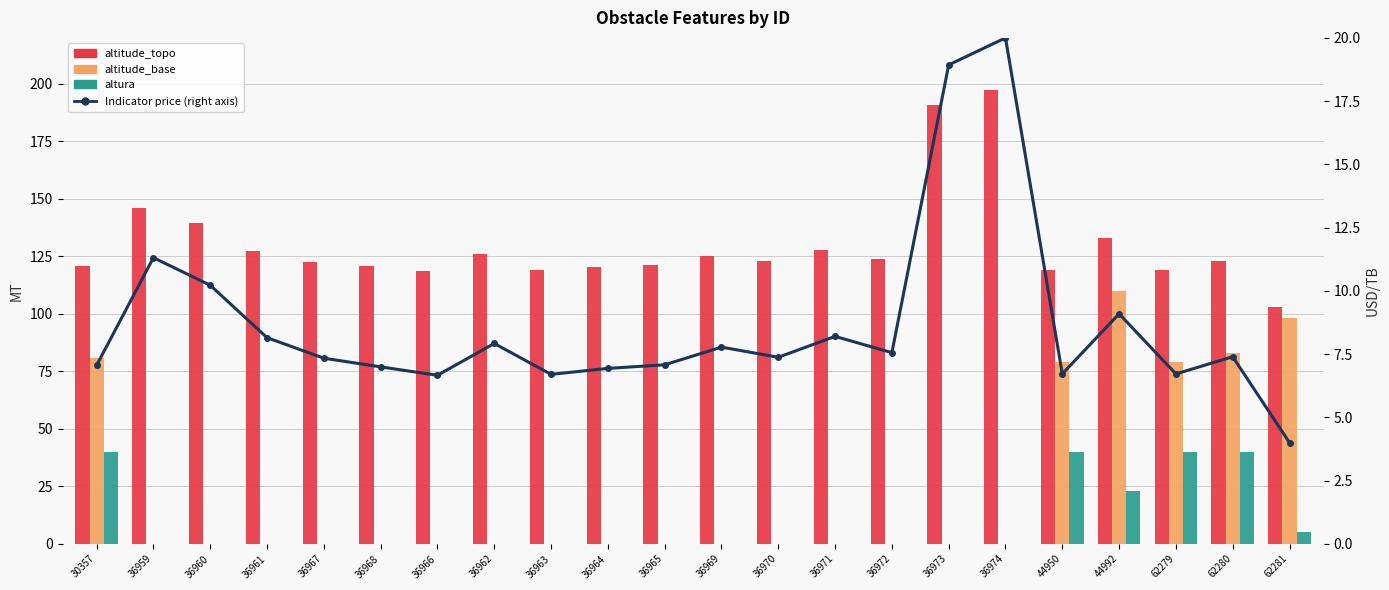

Rank the series at 36961 from lowest to highest value.

altitude_base, altura, Indicator price (right axis), altitude_topo